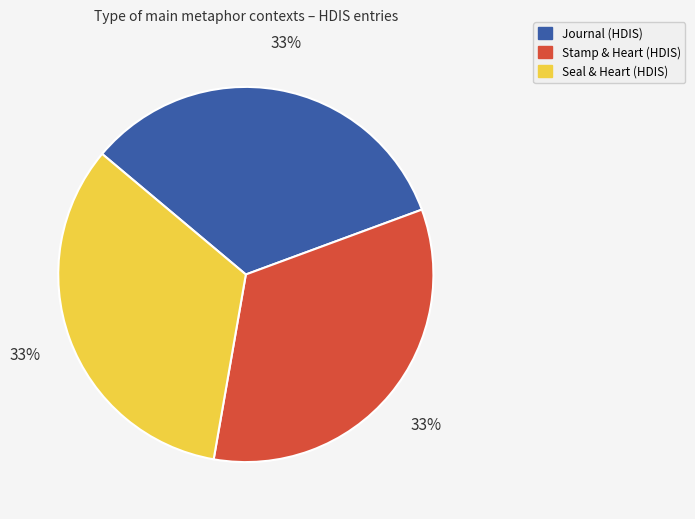

To the nearest percent, what is the combined percentage of Seal & Heart (HDIS) and Journal (HDIS)?

67%